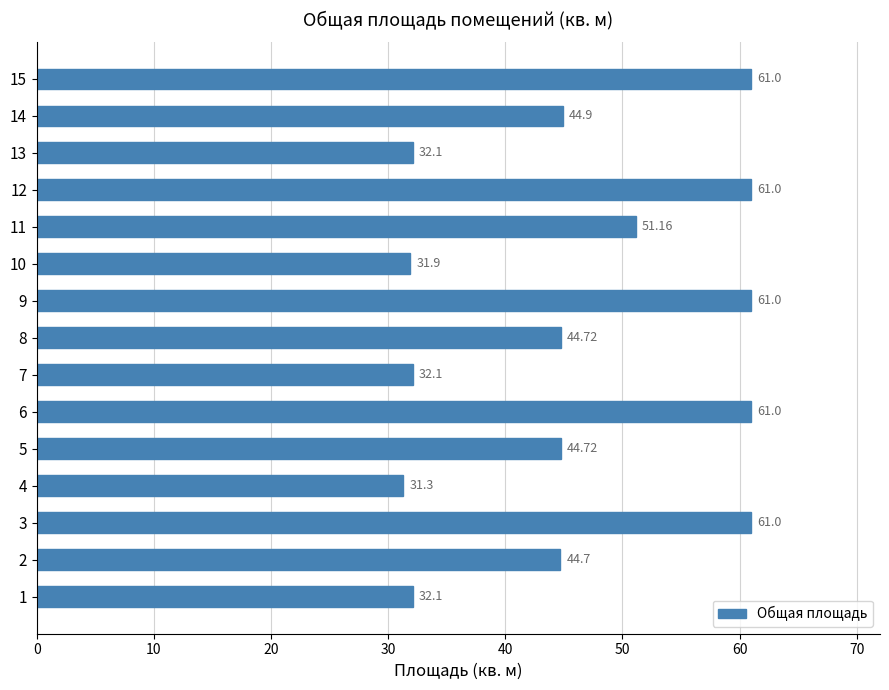

Which label corresponds to the smallest value in the chart?

4